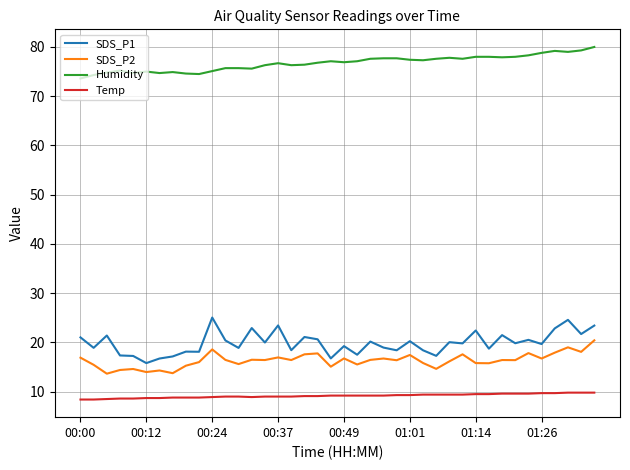

What is the difference between the maximum and minimum values in the Temp series?

1.4